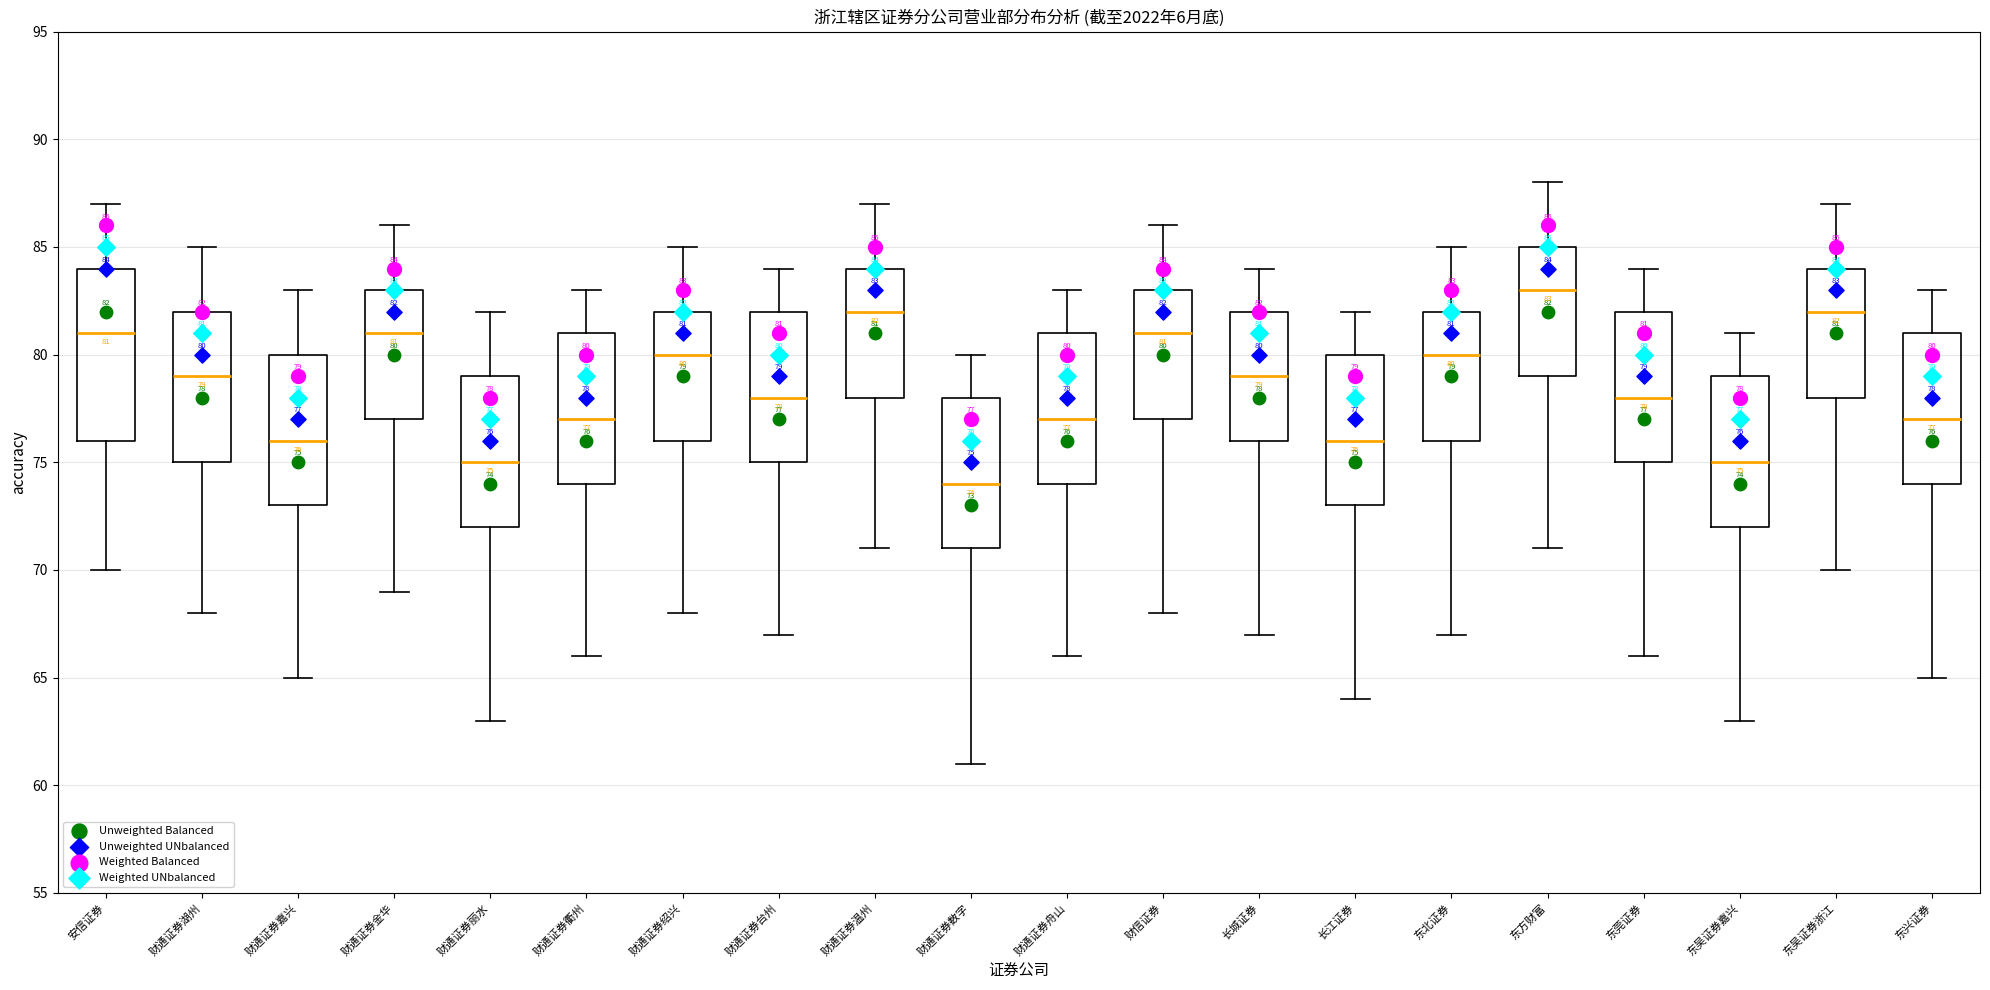

Which box has the lowest median line?

财通证券数字